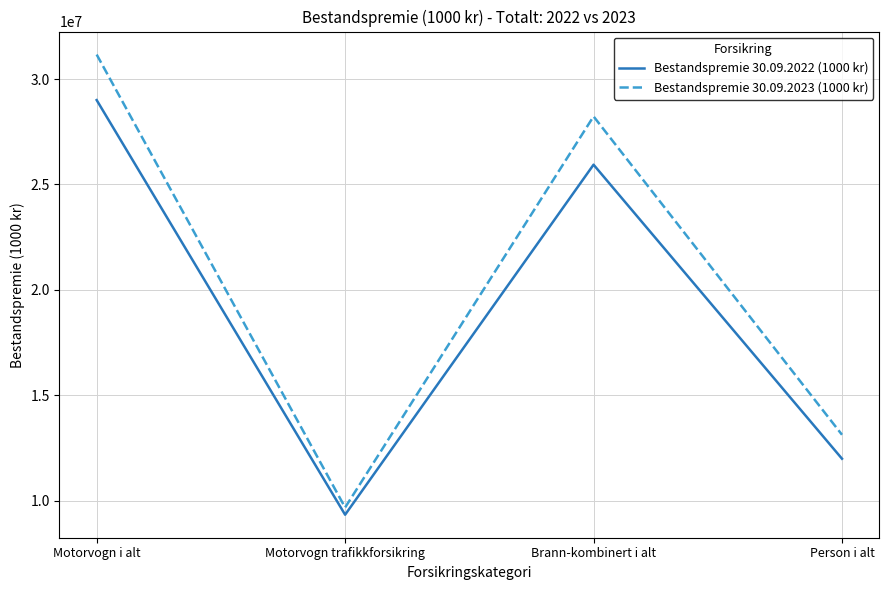

What position from the right is Motorvogn i alt?

4